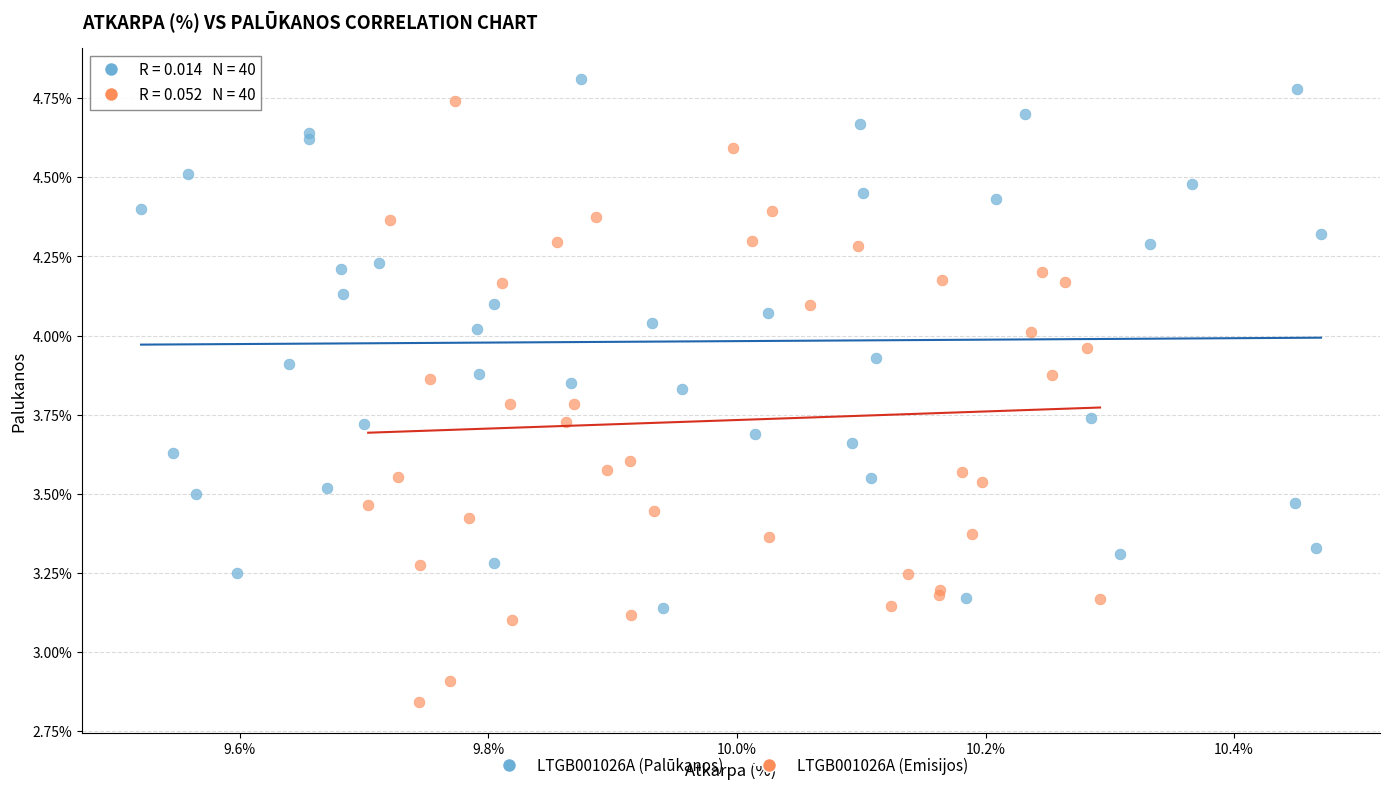

What are all the series names shown in the legend?

LTGB001026A (Palūkanos), LTGB001026A (Emisijos)